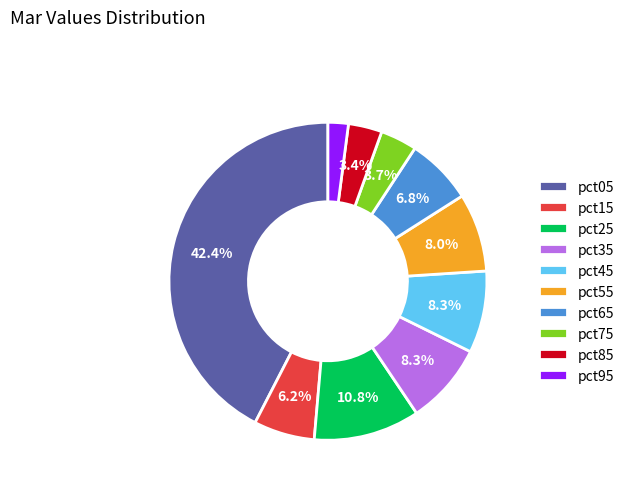

To the nearest percent, what portion does pct95 represent?

2%